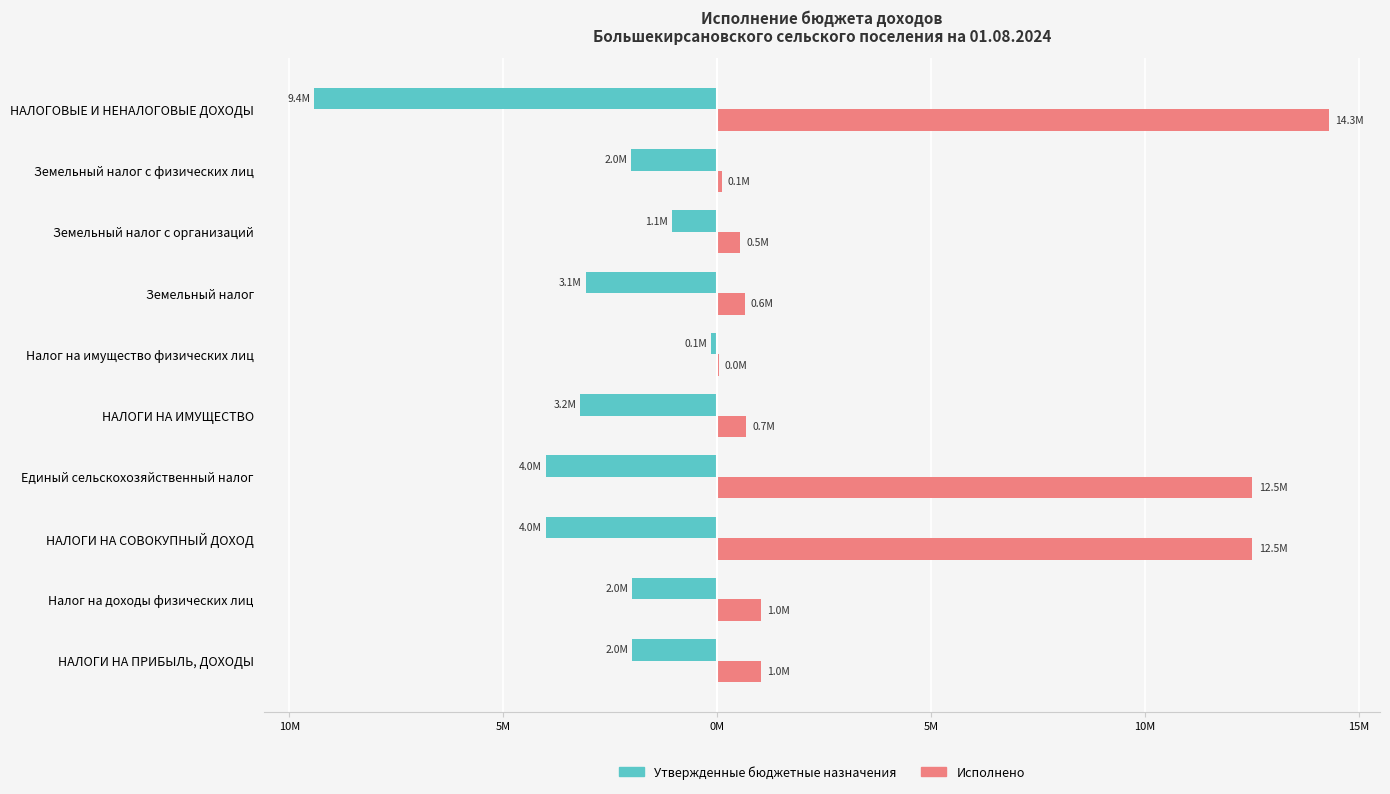

What are all the series names shown in the legend?

Утвержденные бюджетные назначения, Исполнено